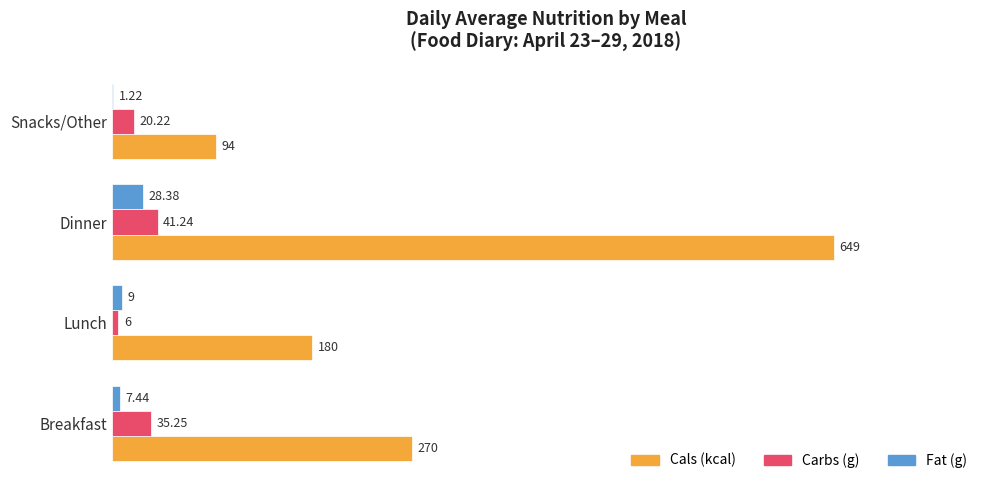

Between Lunch and Dinner, which series saw the biggest shift?

Cals (kcal)